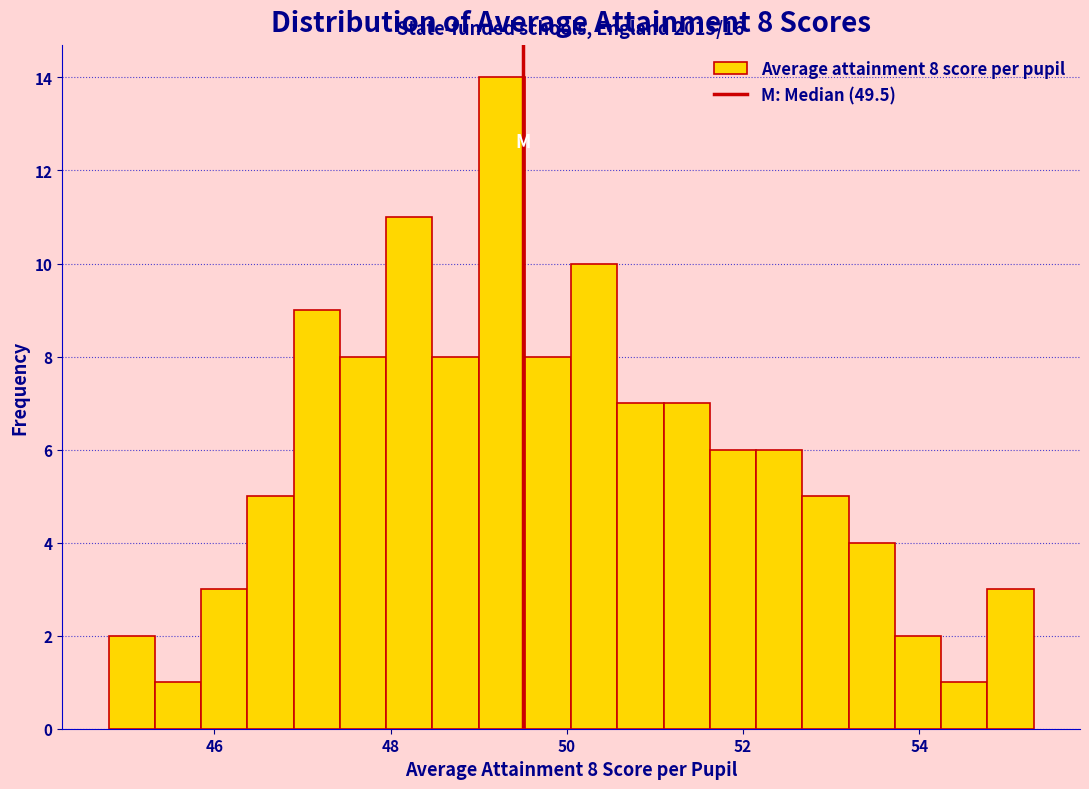

Read against the x-axis, roughly where is the centre of the tallest bar?

49.2